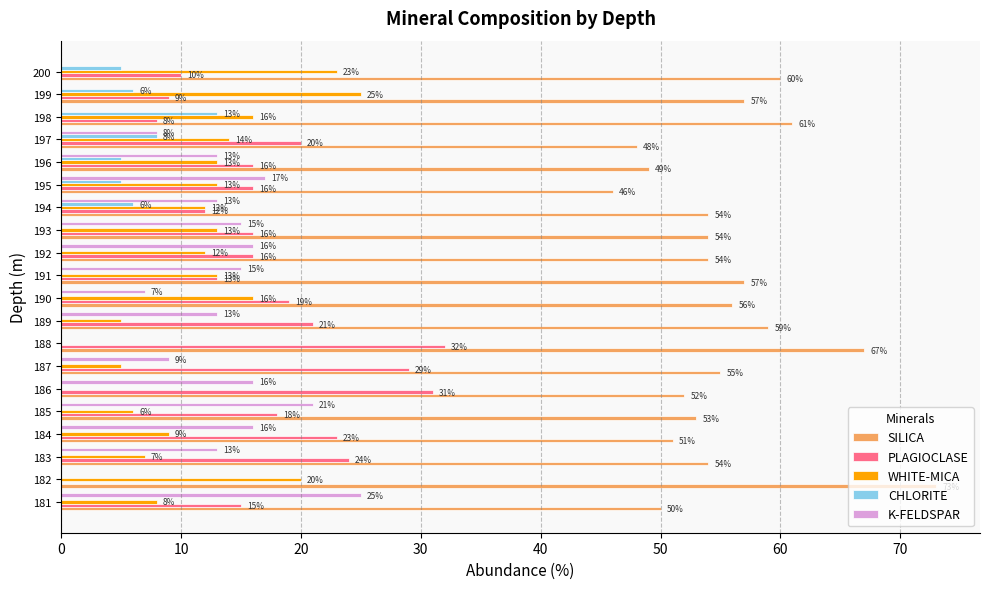

Which series has the widest spread of values?

PLAGIOCLASE